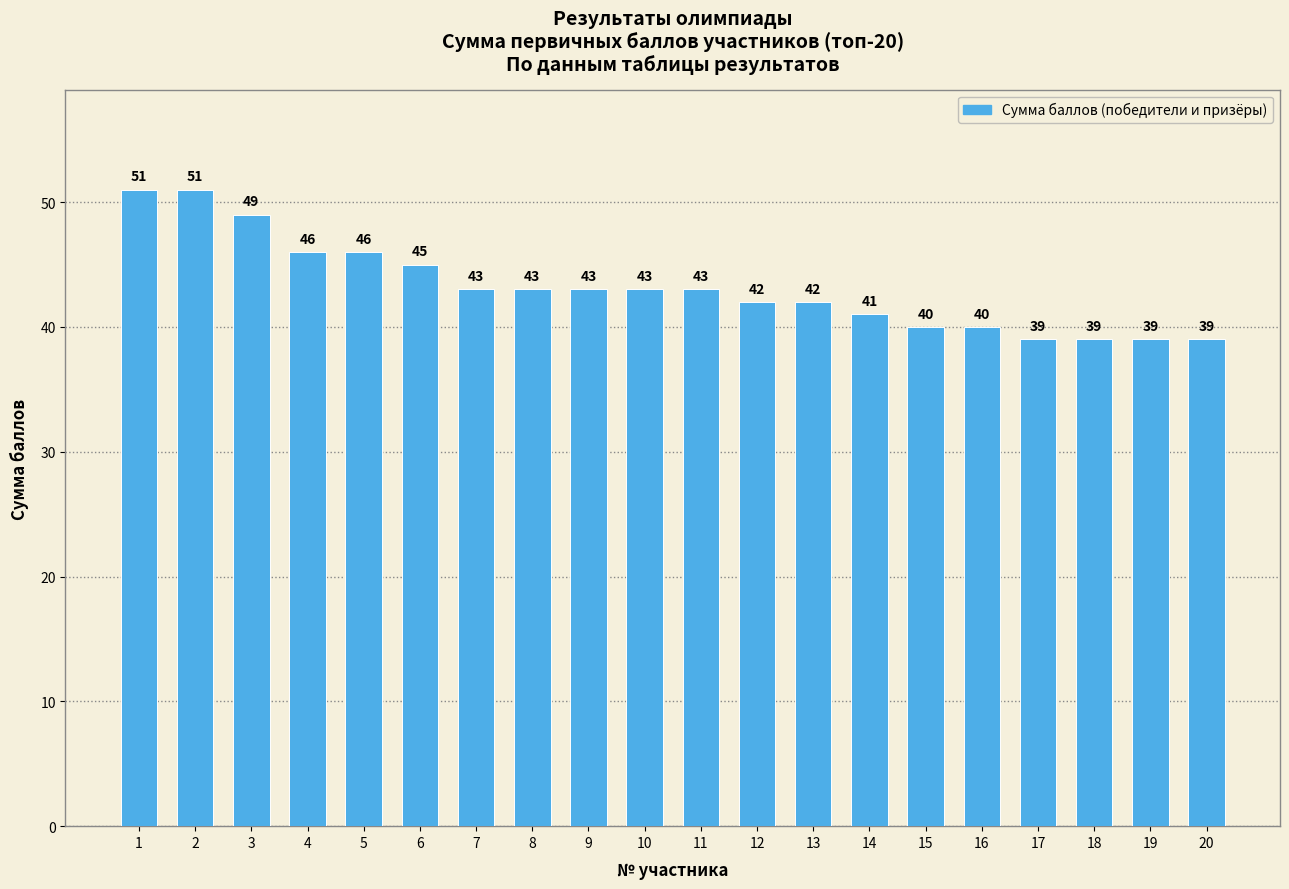

Does the chart contain stacked bars?

No